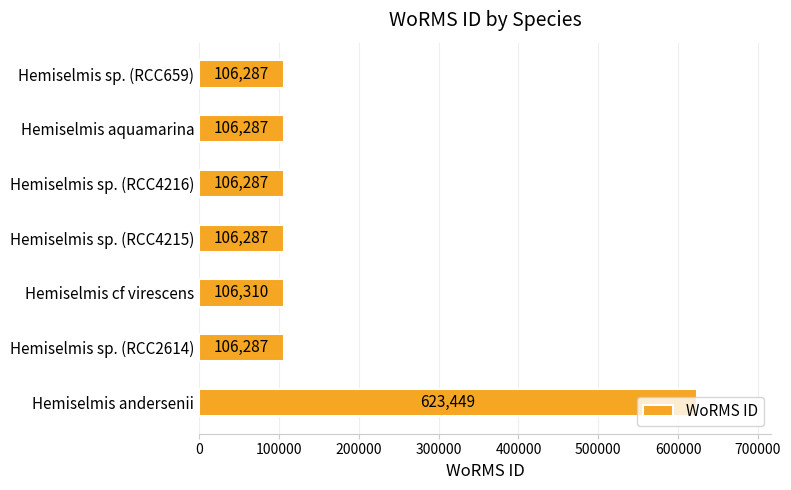

Where is the data nearest to the value 364868?

Hemiselmis cf virescens